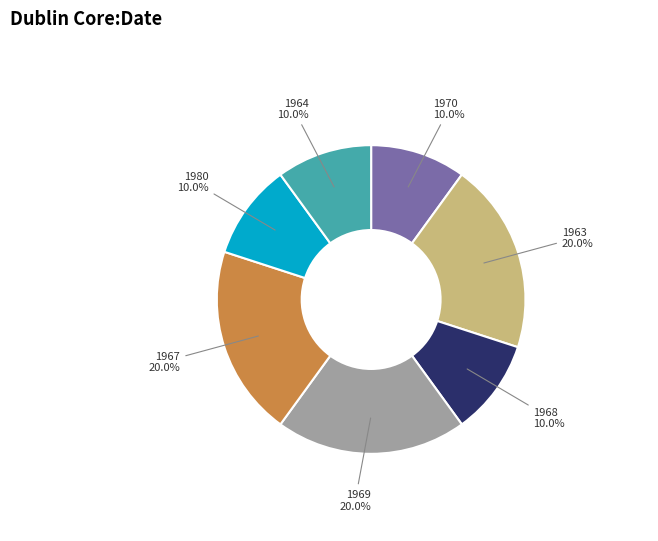

The 1980 slice represents 1% of the pie. True or false?

False